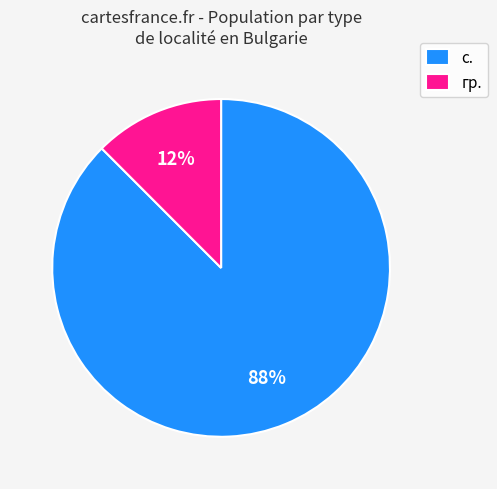

Is the sum of с. and гр. greater than half?

Yes